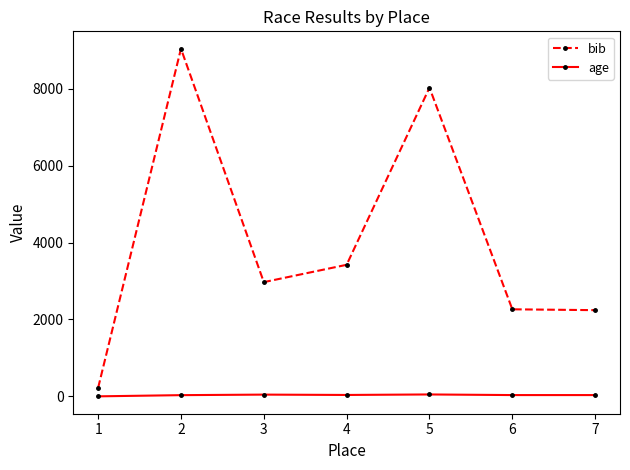

What is the difference between the age values at 7 and 3?

12